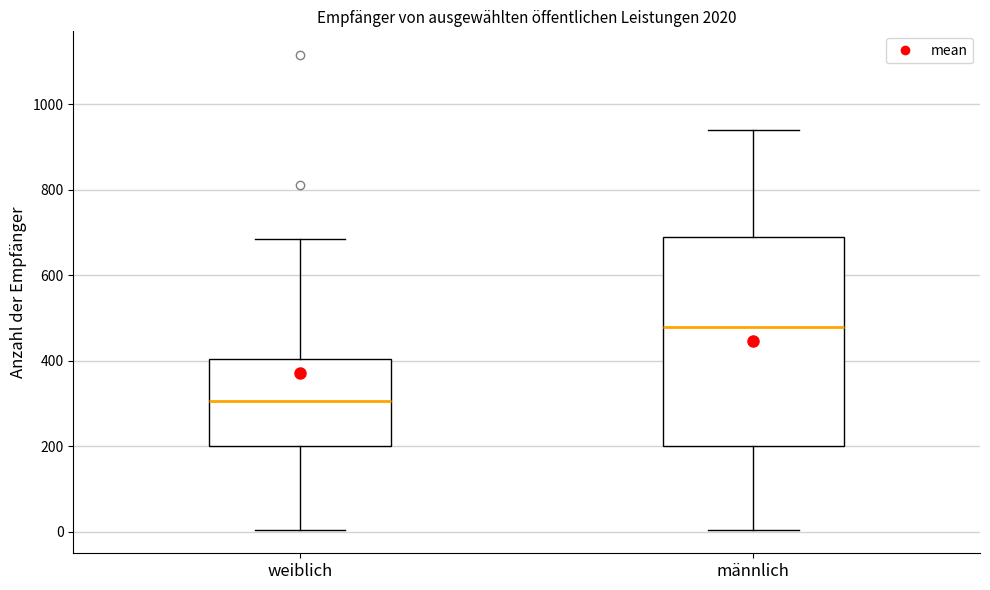

Reading left to right, transcribe this box plot: for each box, give where its median line is, the range the box spans, and where its two whiskers end, as read against the y-axis. The values are not printed on the chart, so give them approximately, as read against the axis.

weiblich: median 300, box 200 to 400, whiskers 0 to 680
männlich: median 480, box 200 to 700, whiskers 0 to 940